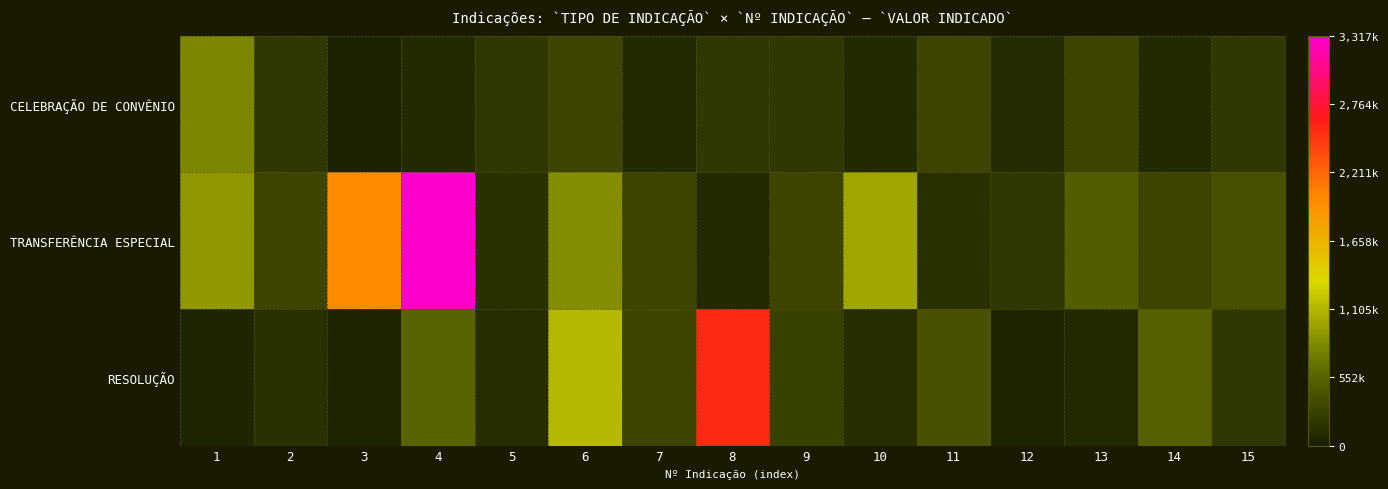

How many categories are shown in the chart?

15